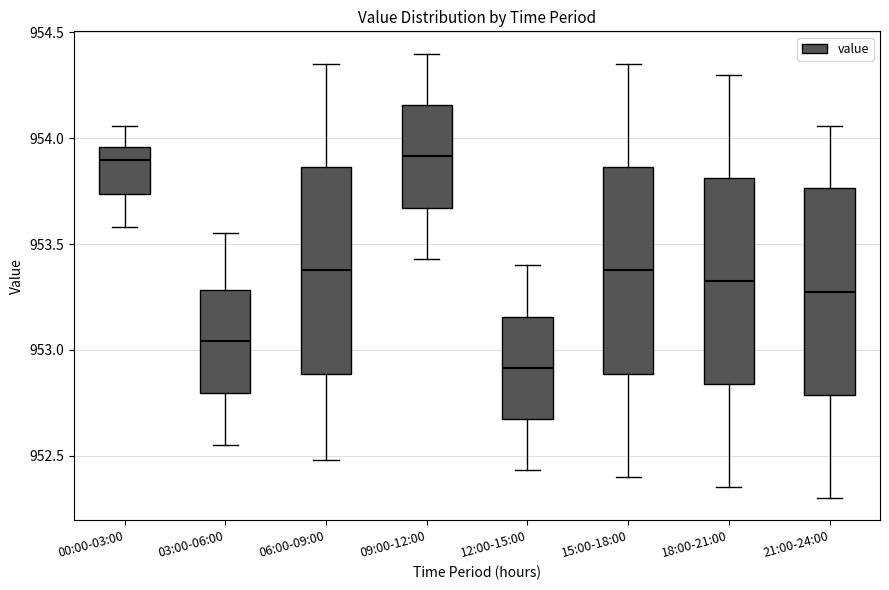

Reading left to right, read every box against the y-axis: the position of its median line, the range the box covers, and the ends of its whiskers. The values are not printed on the chart, so give them approximately, as read against the axis.

00:00-03:00: median 953.90, box 953.75 to 953.95, whiskers 953.60 to 954.05
03:00-06:00: median 953.05, box 952.80 to 953.30, whiskers 952.55 to 953.55
06:00-09:00: median 953.40, box 952.90 to 953.85, whiskers 952.50 to 954.35
09:00-12:00: median 953.90, box 953.65 to 954.15, whiskers 953.45 to 954.40
12:00-15:00: median 952.90, box 952.65 to 953.15, whiskers 952.45 to 953.40
15:00-18:00: median 953.40, box 952.90 to 953.85, whiskers 952.40 to 954.35
18:00-21:00: median 953.35, box 952.85 to 953.80, whiskers 952.35 to 954.30
21:00-24:00: median 953.30, box 952.80 to 953.75, whiskers 952.30 to 954.05